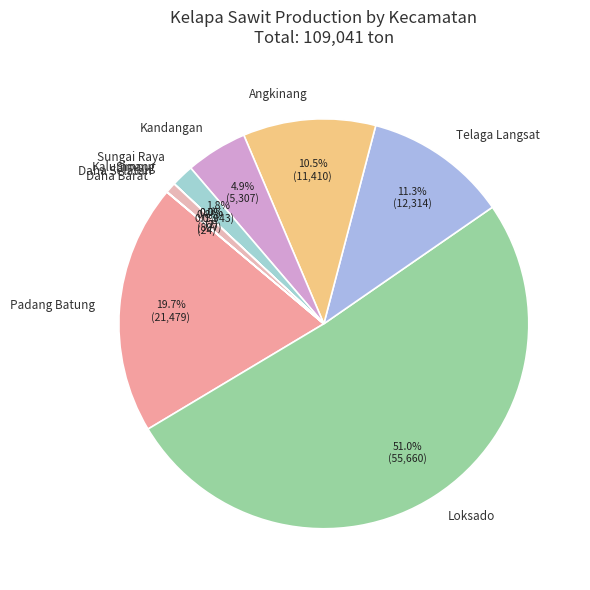

Which slice represents more than half of the pie?

Loksado